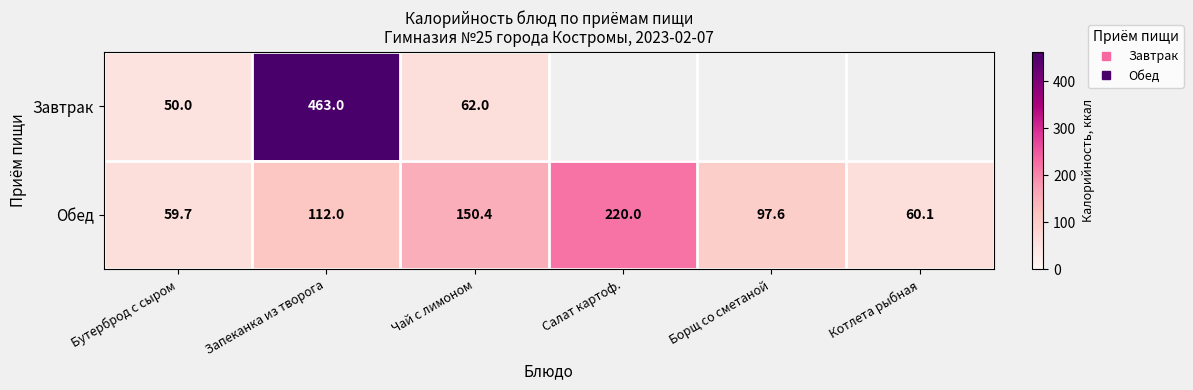

How many distinct data groups are displayed?

2